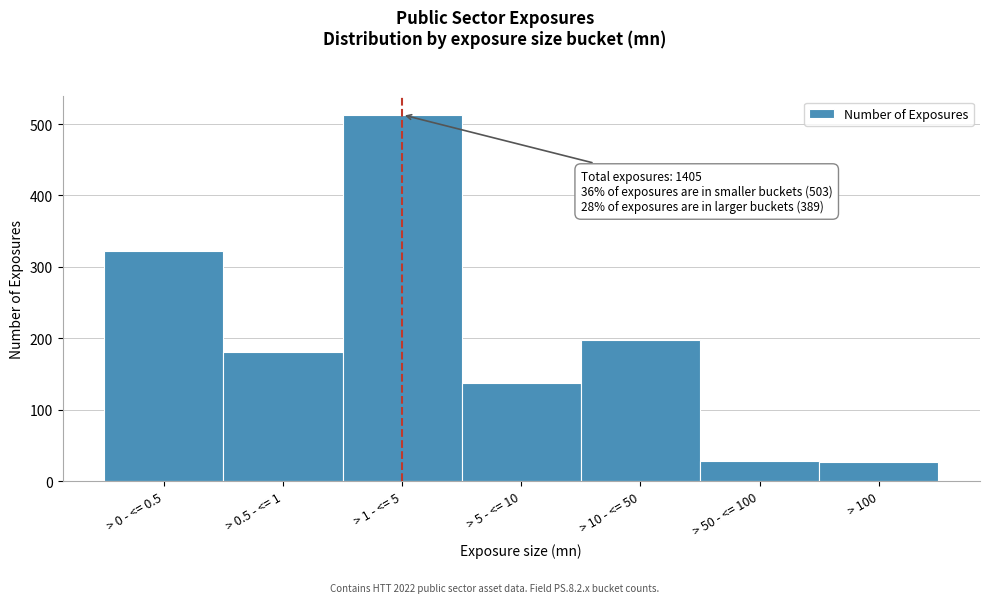

At which label is the value closest to 269?

> 0 - <= 0.5